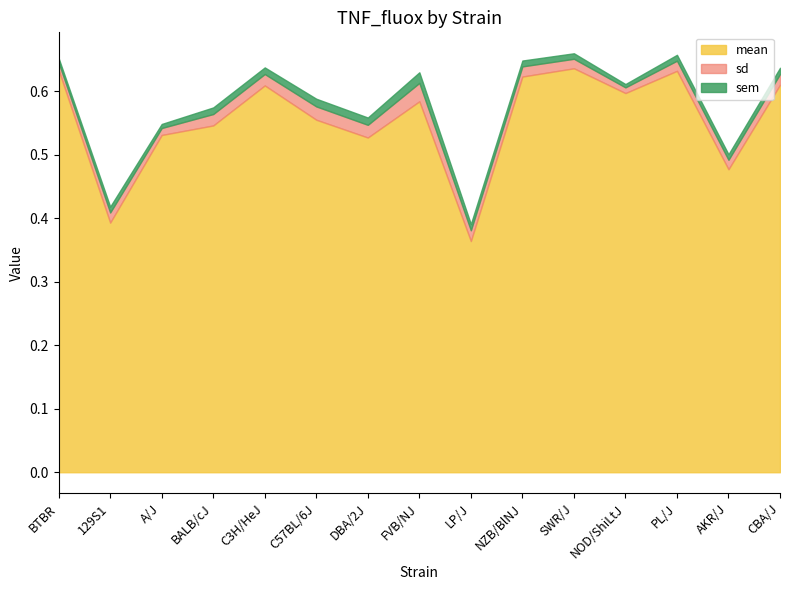

Count the number of categories in the chart.

15